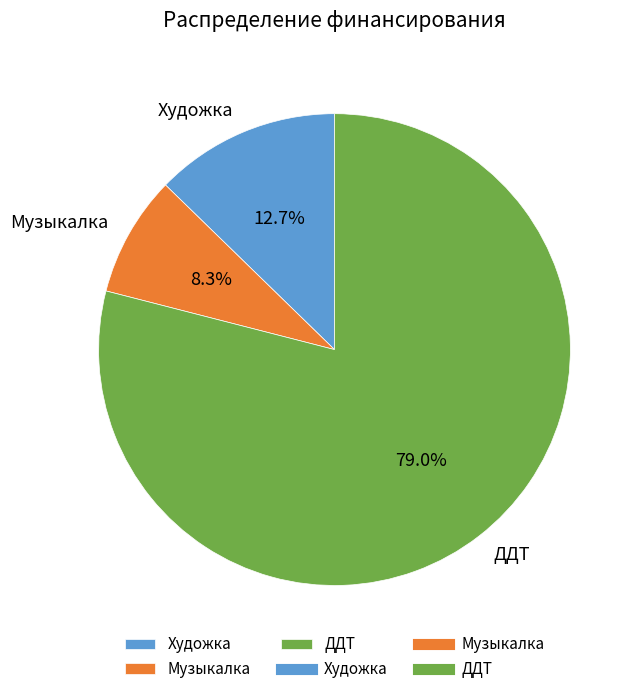

Approximately how many times larger is the value at ДДТ compared to Художка?

6.2